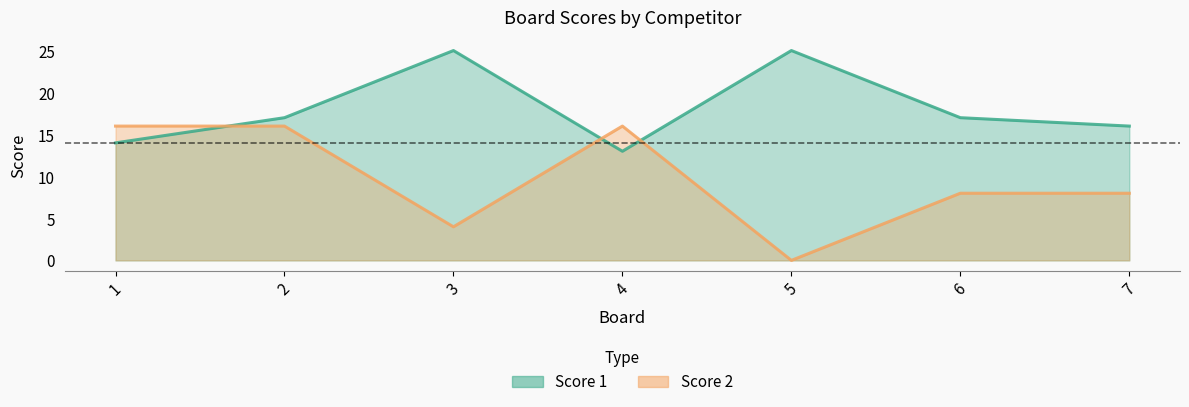

What is the difference between the maximum and minimum values in the Score 2 series?

16